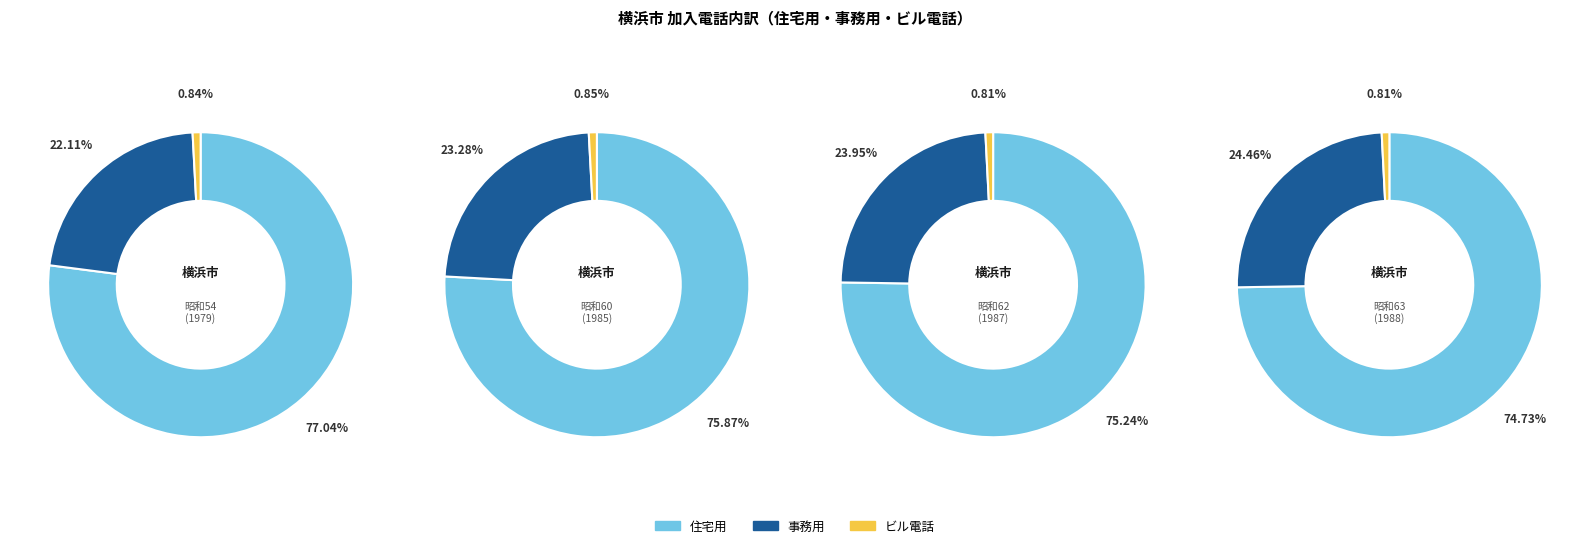

To the nearest percent, what portion does 昭和54 represent?

8%